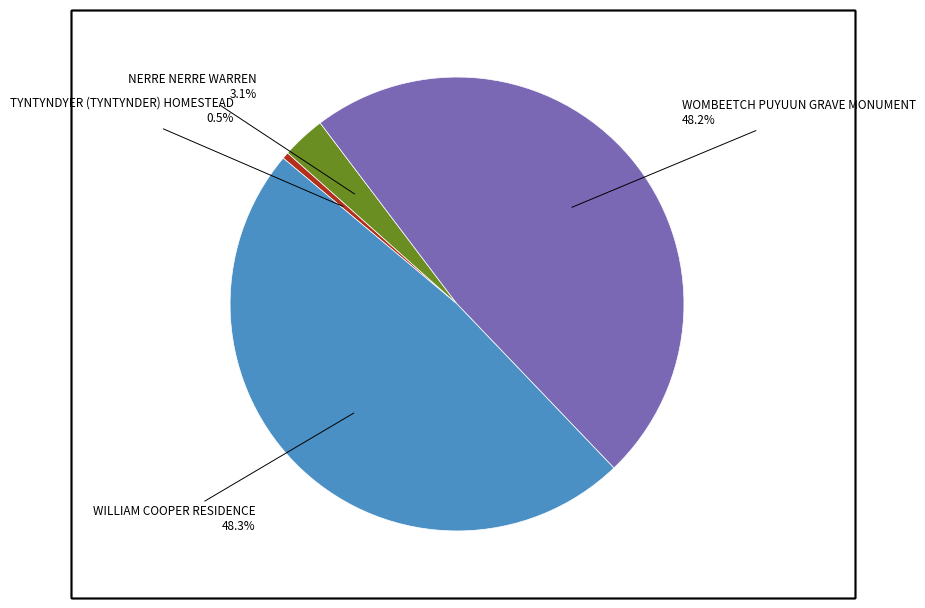

Does NERRE NERRE WARREN account for over 50% of the chart?

No